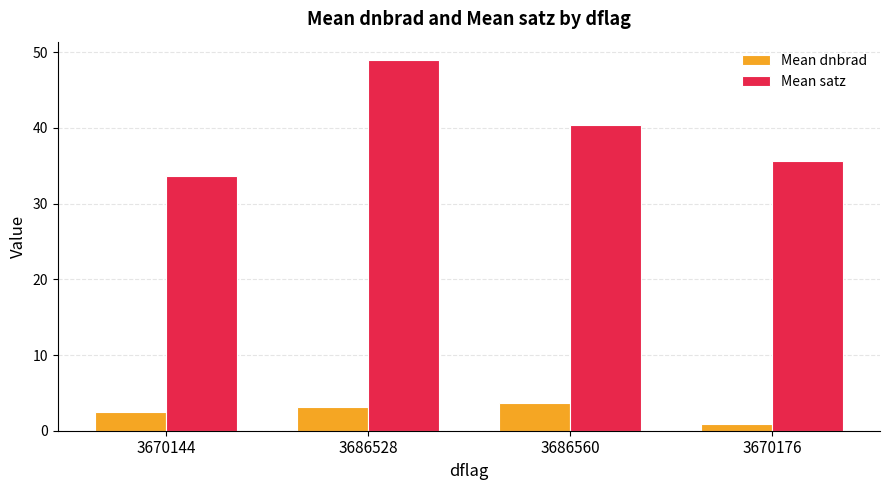

Is it true that Mean satz equals 40.4 at 3686560?

True